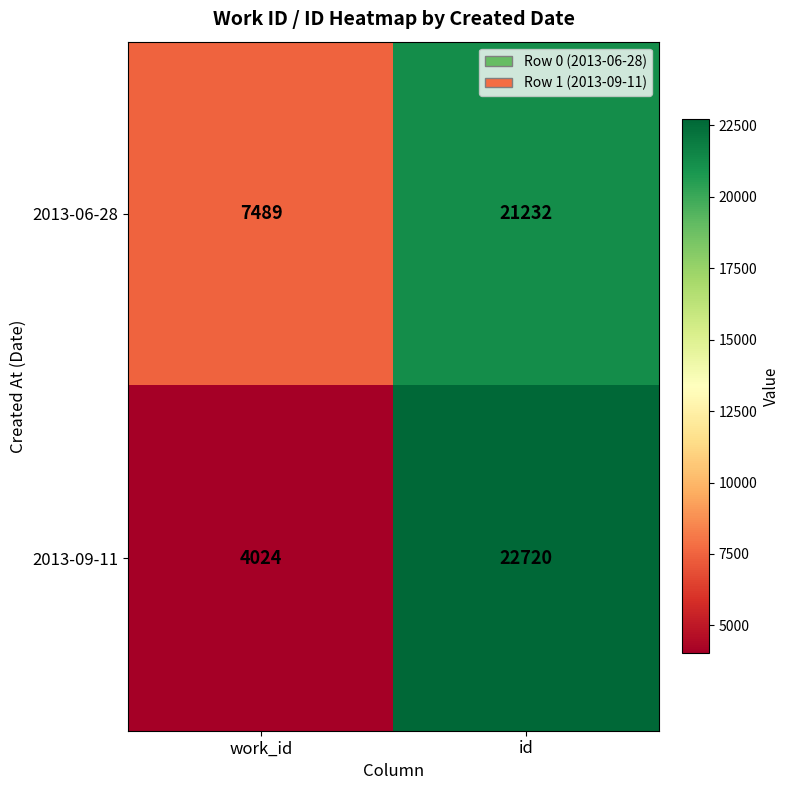

Reading left to right, transcribe all the data shown in this chart.

2013-06-28: 7489	21232
2013-09-11: 4024	22720